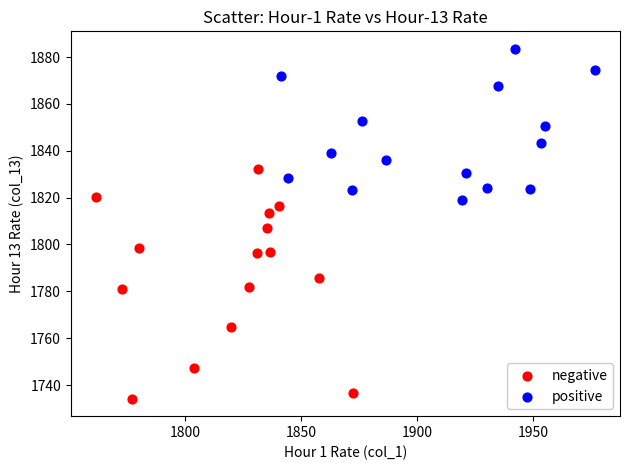

Which series has the largest Y range (max minus min)?

negative